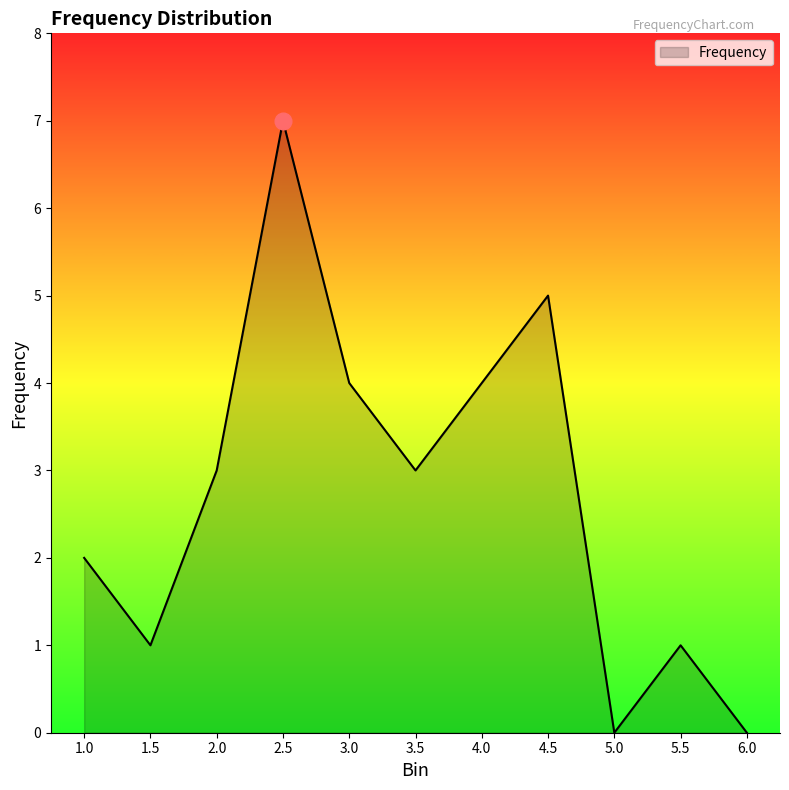

Reading left to right, list all the values displayed in this chart.

2	1	3	7	4	3	4	5	0	1	0